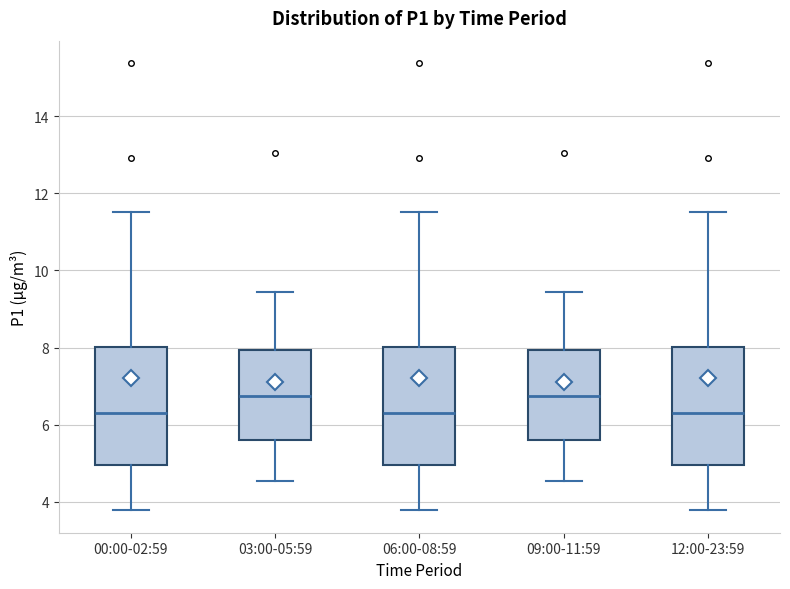

Where does the median line of the box for 03:00-05:59 sit on the y-axis? The values are not printed on the chart, so give them approximately, as read against the axis.

6.8